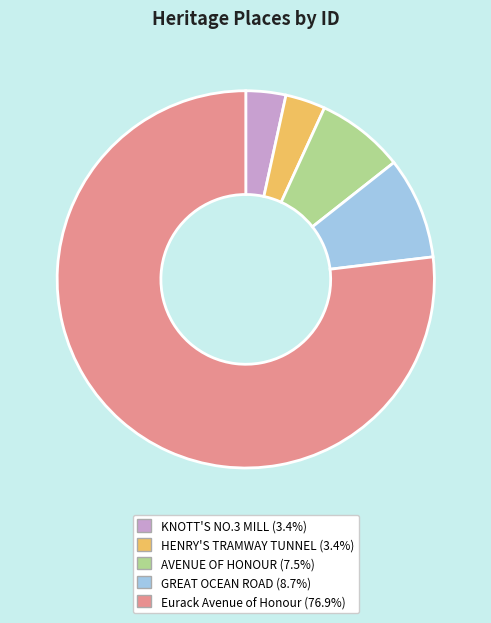

Is HENRY'S TRAMWAY TUNNEL the majority of the pie?

No